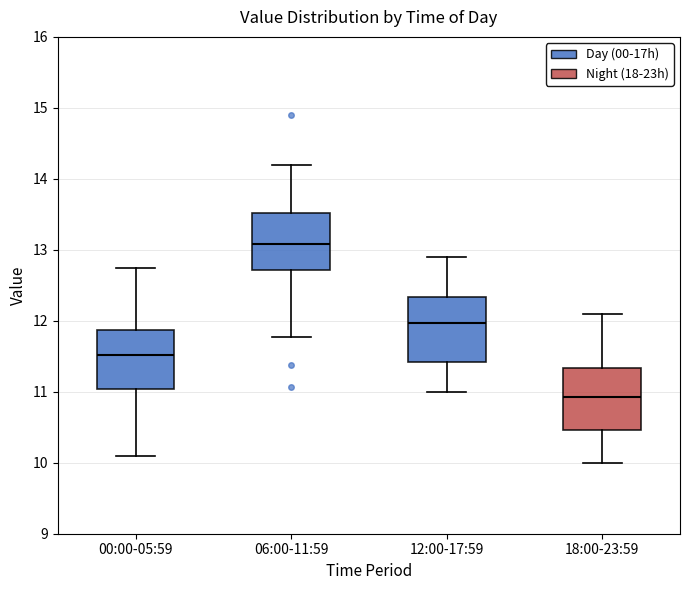

Which box has the highest median line?

06:00-11:59